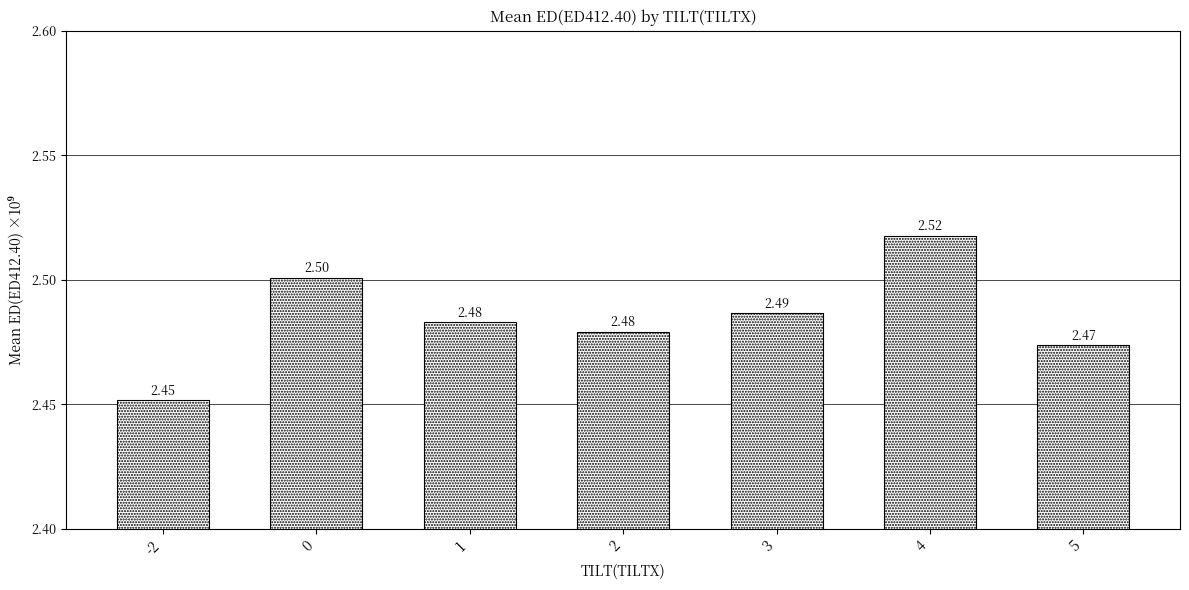

Where is the data nearest to the value 2?

-2